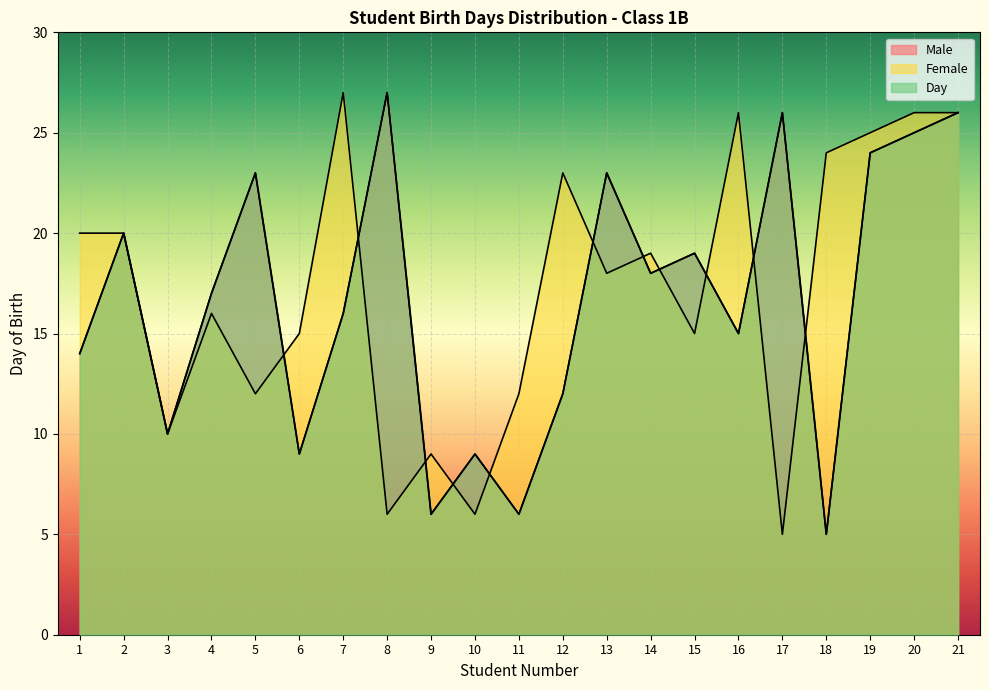

What is the smallest value displayed?

5